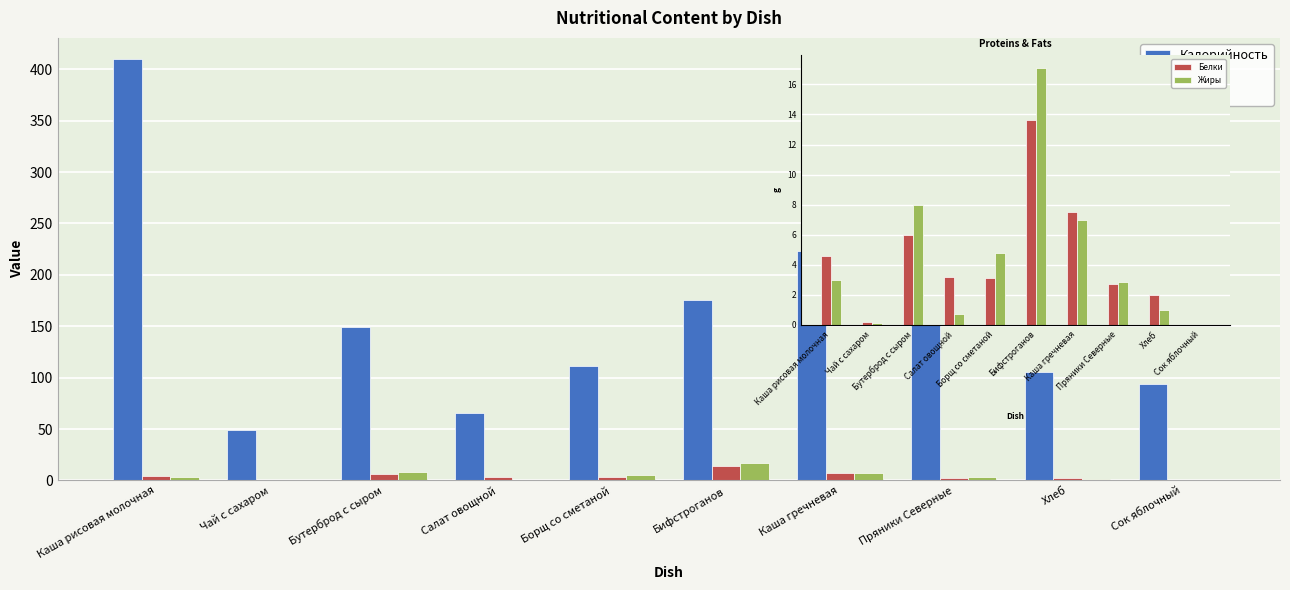

What are all the series names shown in the legend?

Калорийность, Белки, Жиры